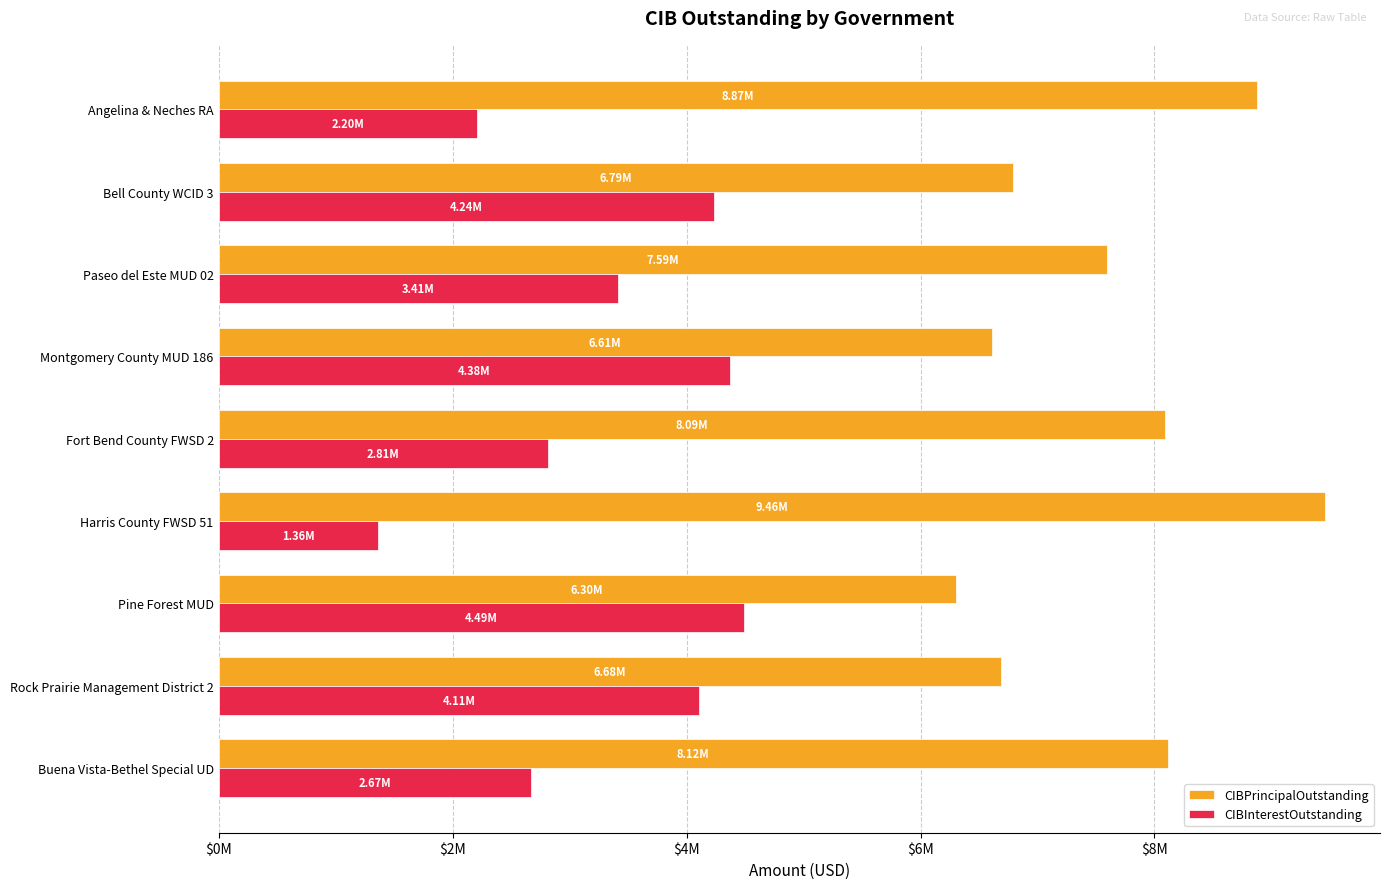

What are all the series names shown in the legend?

CIBPrincipalOutstanding, CIBInterestOutstanding